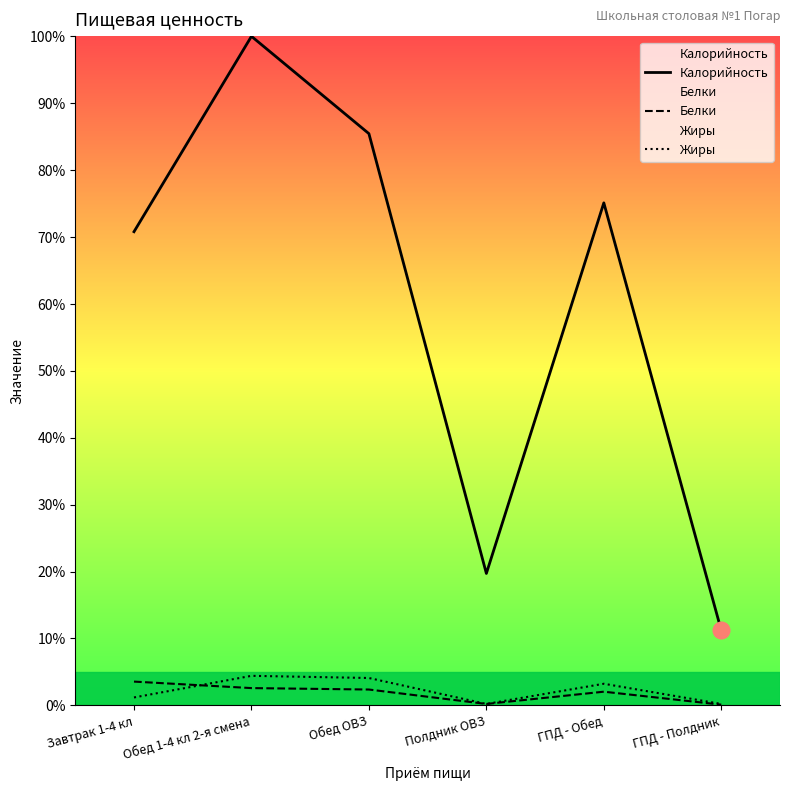

How many data points in Белки are above 2?

4